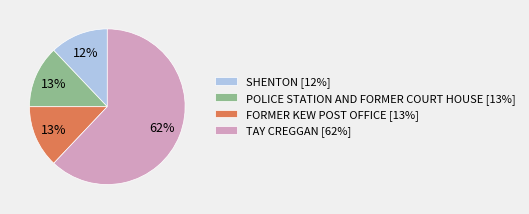

Which category has the biggest portion of the pie?

TAY CREGGAN